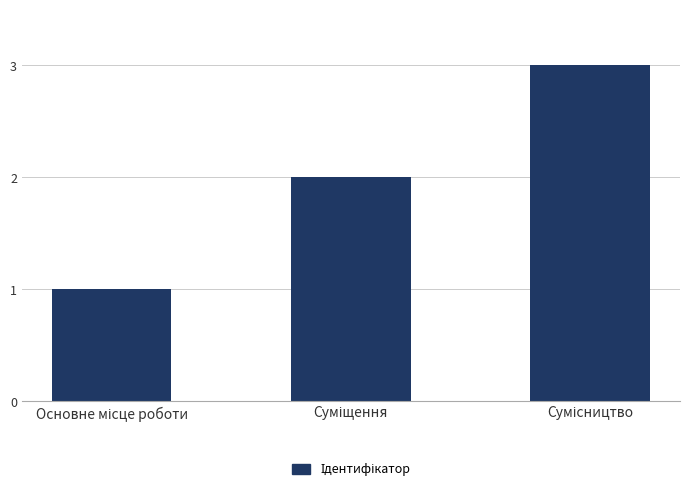

What is the maximum value shown in the chart?

3